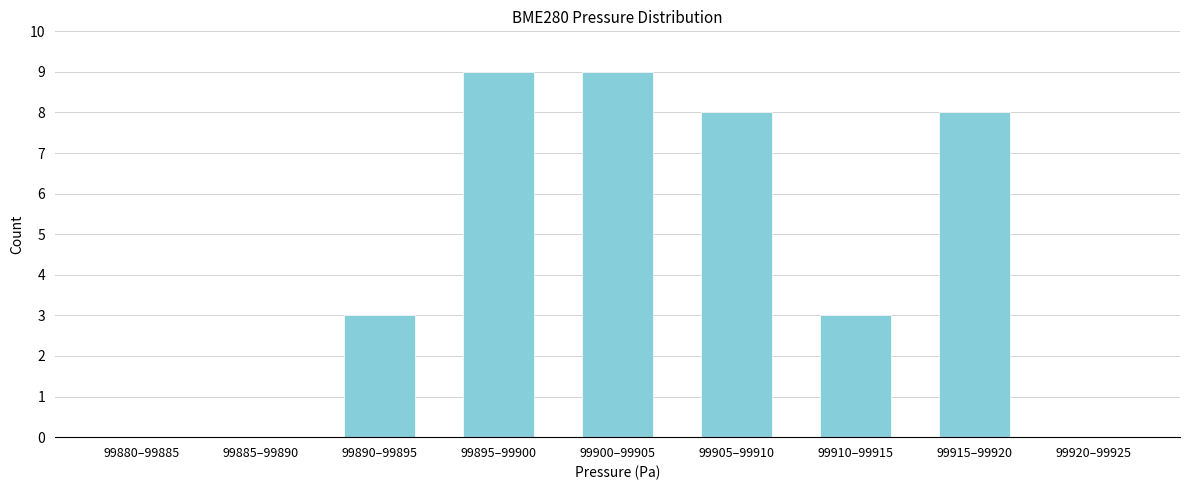

Reading left to right, what are all the values shown in this chart?

99880–99885=0	99885–99890=0	99890–99895=3	99895–99900=9	99900–99905=9	99905–99910=8	99910–99915=3	99915–99920=8	99920–99925=0